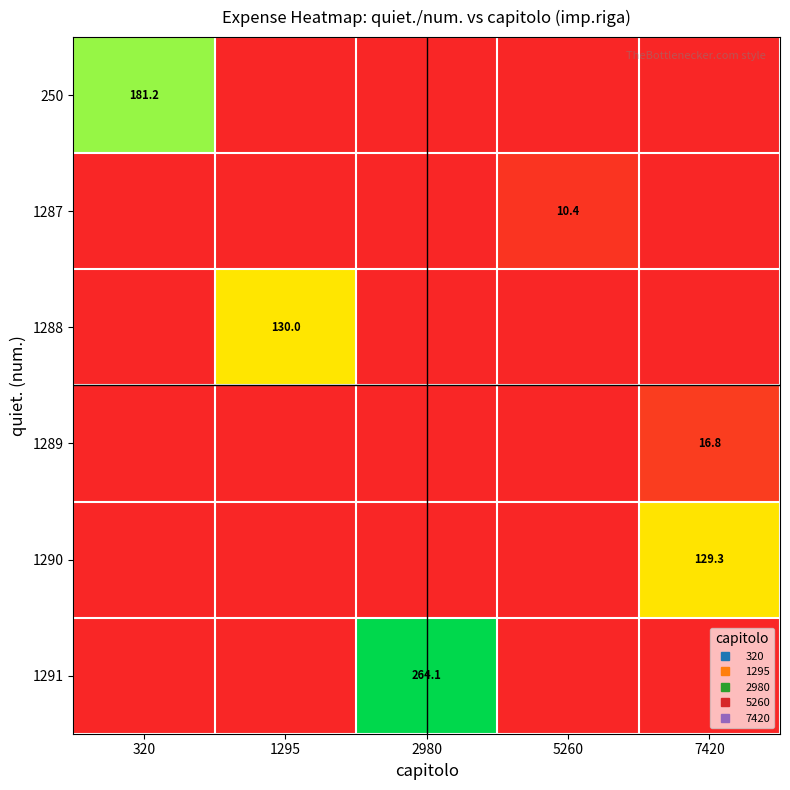

How many data points does each series have?

5